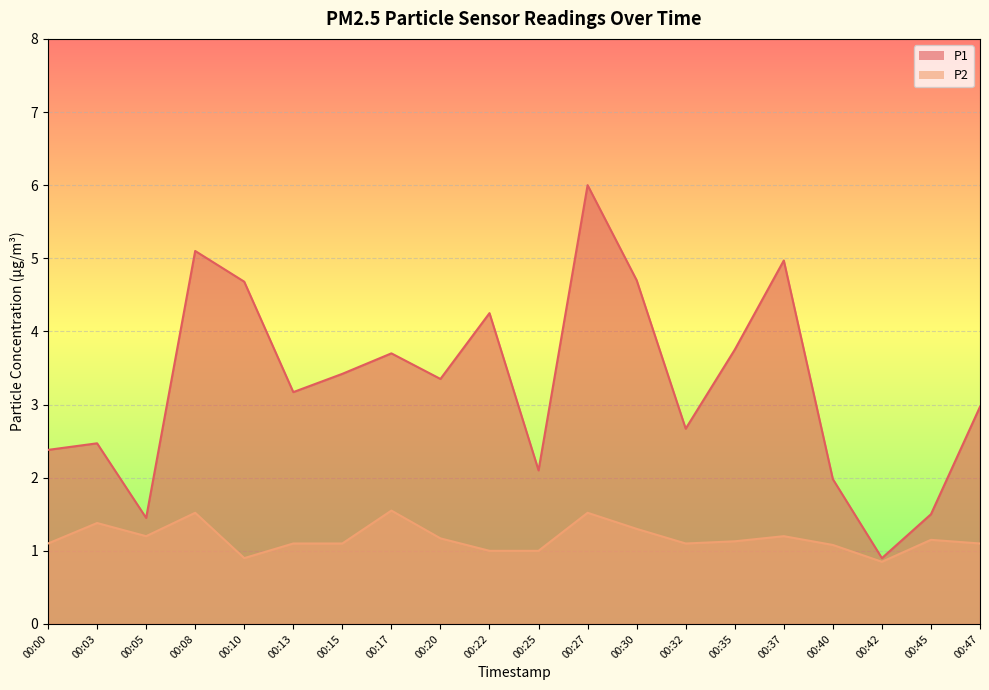

Reading left to right, extract all data points from this chart.

P1: 00:00=2.4	00:03=2.5	00:05=1.4	00:08=5.1	00:10=4.7	00:13=3.2	00:15=3.4	00:17=3.7	00:20=3.4	00:22=4.2	00:25=2.1	00:27=6.0	00:30=4.7	00:32=2.7	00:35=3.8	00:37=5.0	00:40=2.0	00:42=0.9	00:45=1.5	00:47=3.0
P2: 00:00=1.1	00:03=1.4	00:05=1.2	00:08=1.5	00:10=0.9	00:13=1.1	00:15=1.1	00:17=1.6	00:20=1.2	00:22=1.0	00:25=1.0	00:27=1.5	00:30=1.3	00:32=1.1	00:35=1.1	00:37=1.2	00:40=1.1	00:42=0.8	00:45=1.1	00:47=1.1